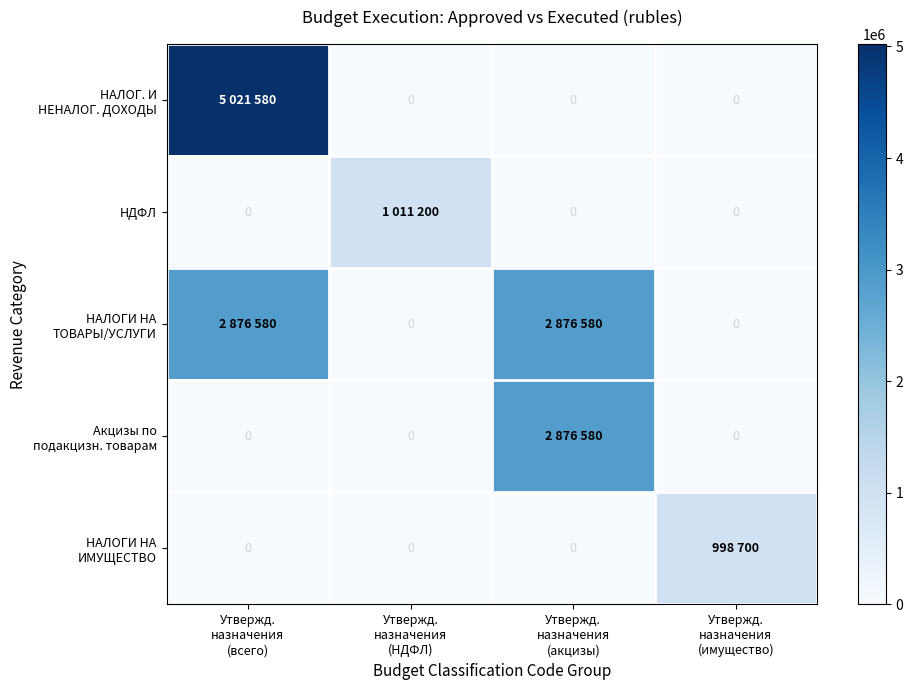

Between Утвержд.
назначения
(НДФЛ) and Утвержд.
назначения
(всего), which is larger?

Утвержд.
назначения
(всего)